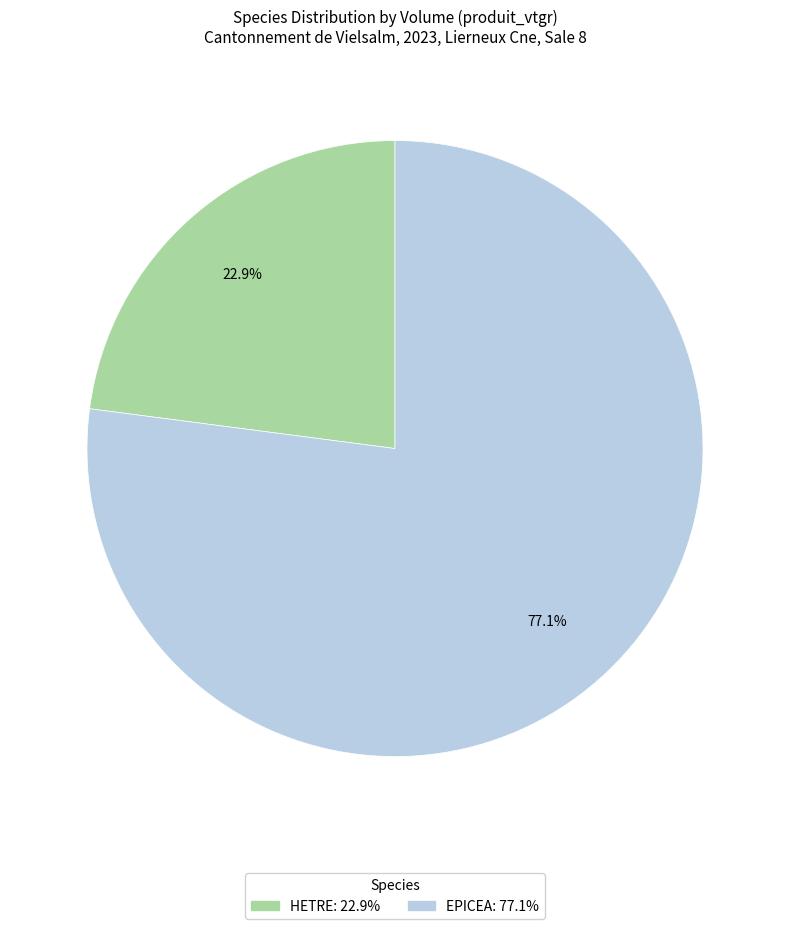

Which category has the biggest portion of the pie?

EPICEA